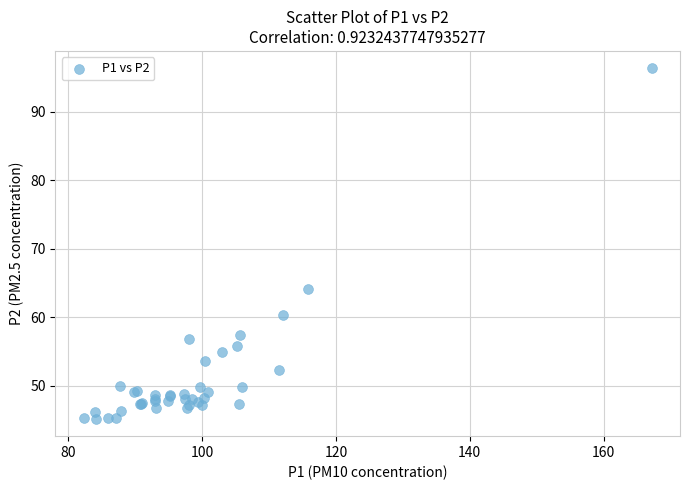

What Y value in the scatter plot is closest to 70?

64.1